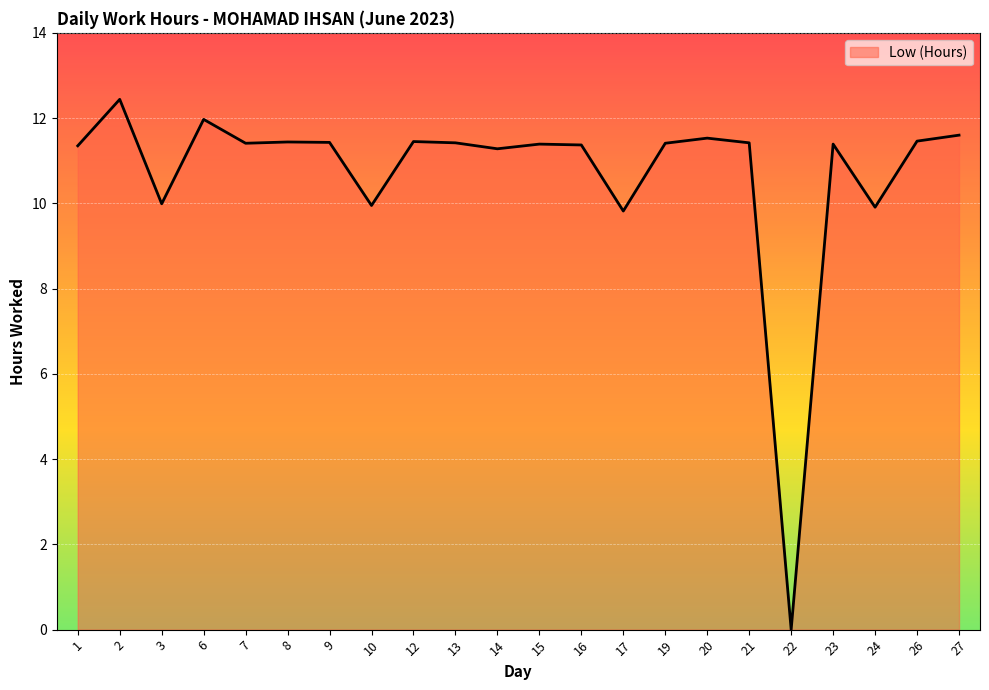

What is the greatest value displayed?

12.4